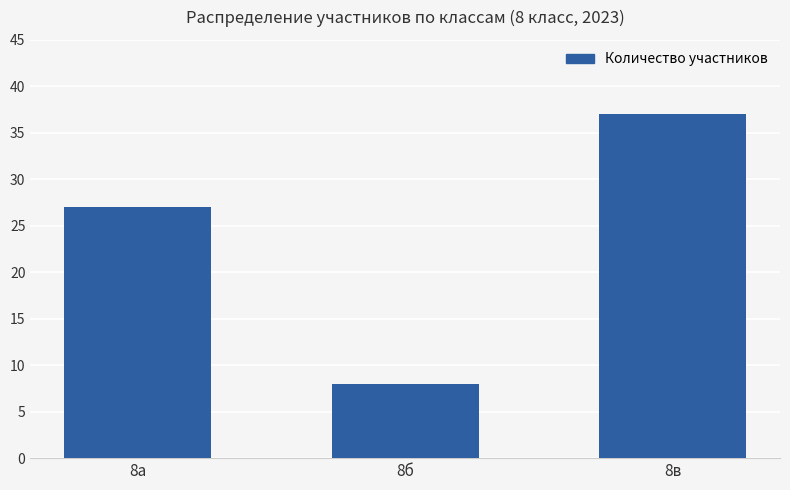

Reading left to right, transcribe all the data shown in this chart.

8а=27	8б=8	8в=37